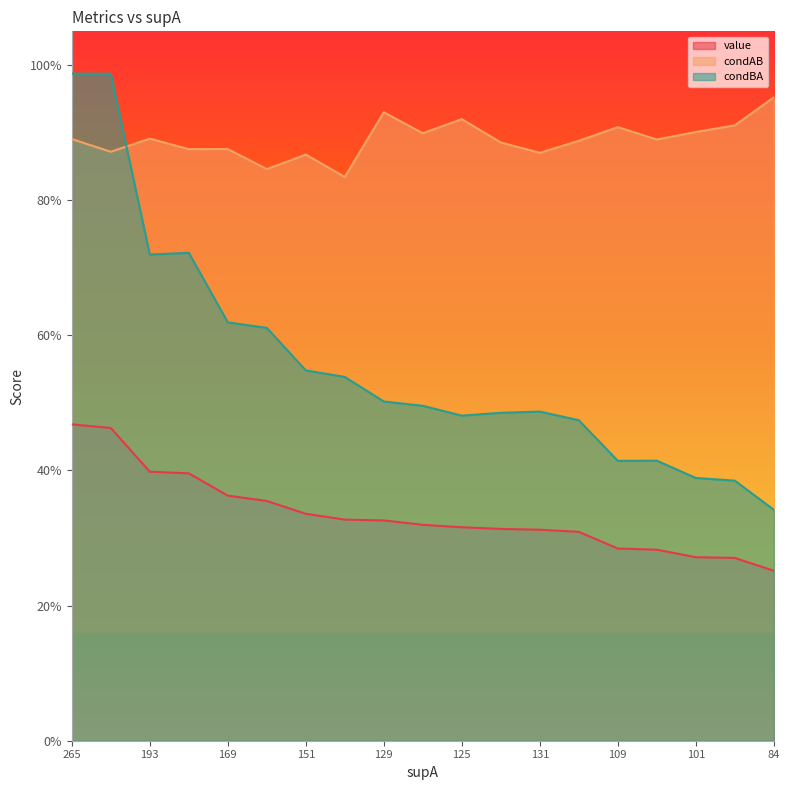

What is the sum of all condBA values?

10.6